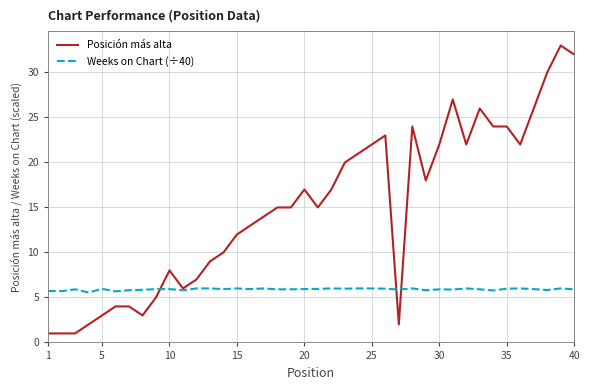

How many lines are shown in the chart?

2